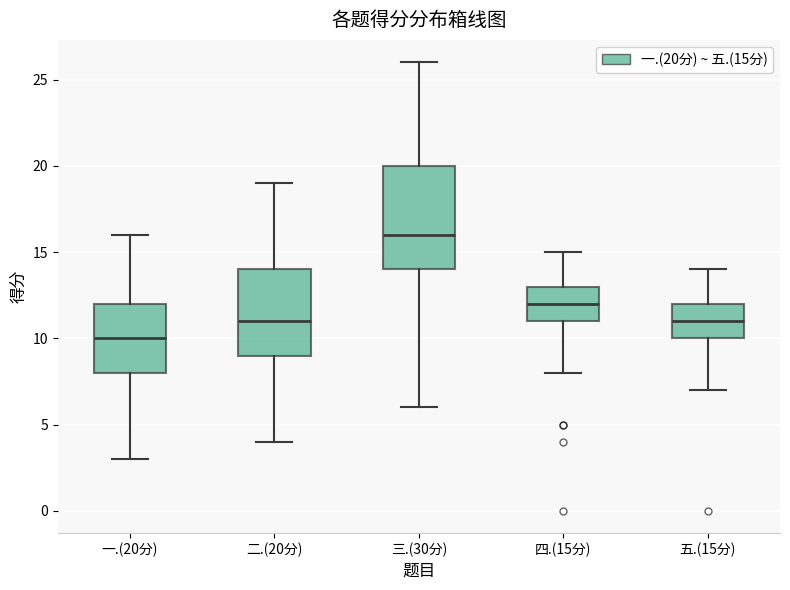

Reading left to right, transcribe this box plot: for each box, give where its median line is, the range the box spans, and where its two whiskers end, as read against the y-axis. The values are not printed on the chart, so give them approximately, as read against the axis.

一.(20分): median 10, box 8 to 12, whiskers 3 to 16
二.(20分): median 11, box 9 to 14, whiskers 4 to 19
三.(30分): median 16, box 14 to 20, whiskers 6 to 26
四.(15分): median 12, box 11 to 13, whiskers 8 to 15
五.(15分): median 11, box 10 to 12, whiskers 7 to 14